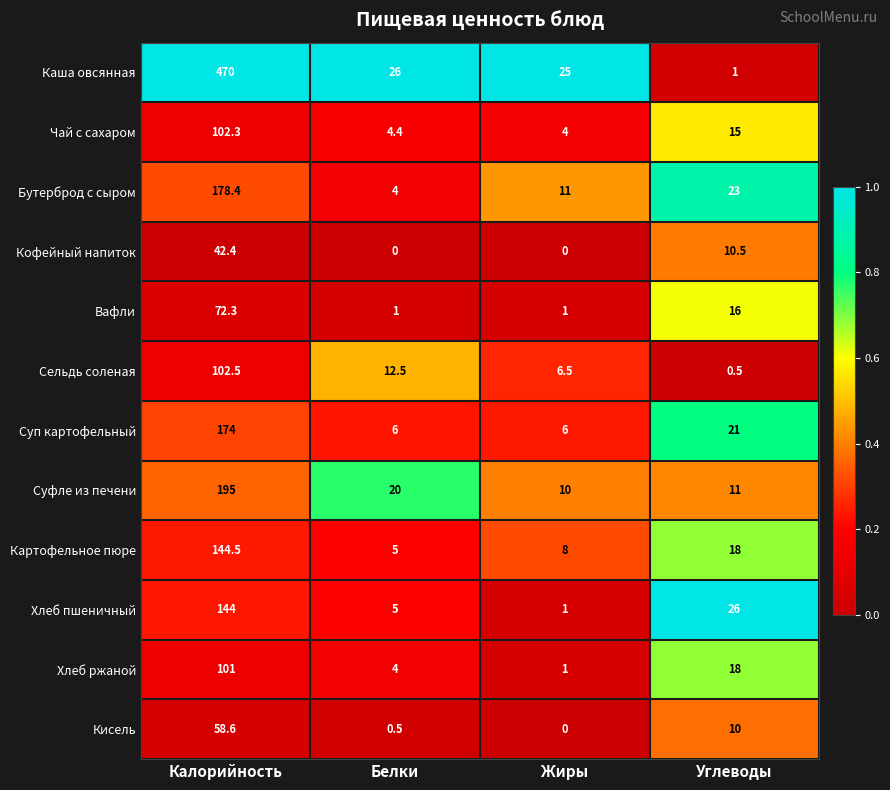

Where does the Сельдь соленая series first go above 12?

Калорийность